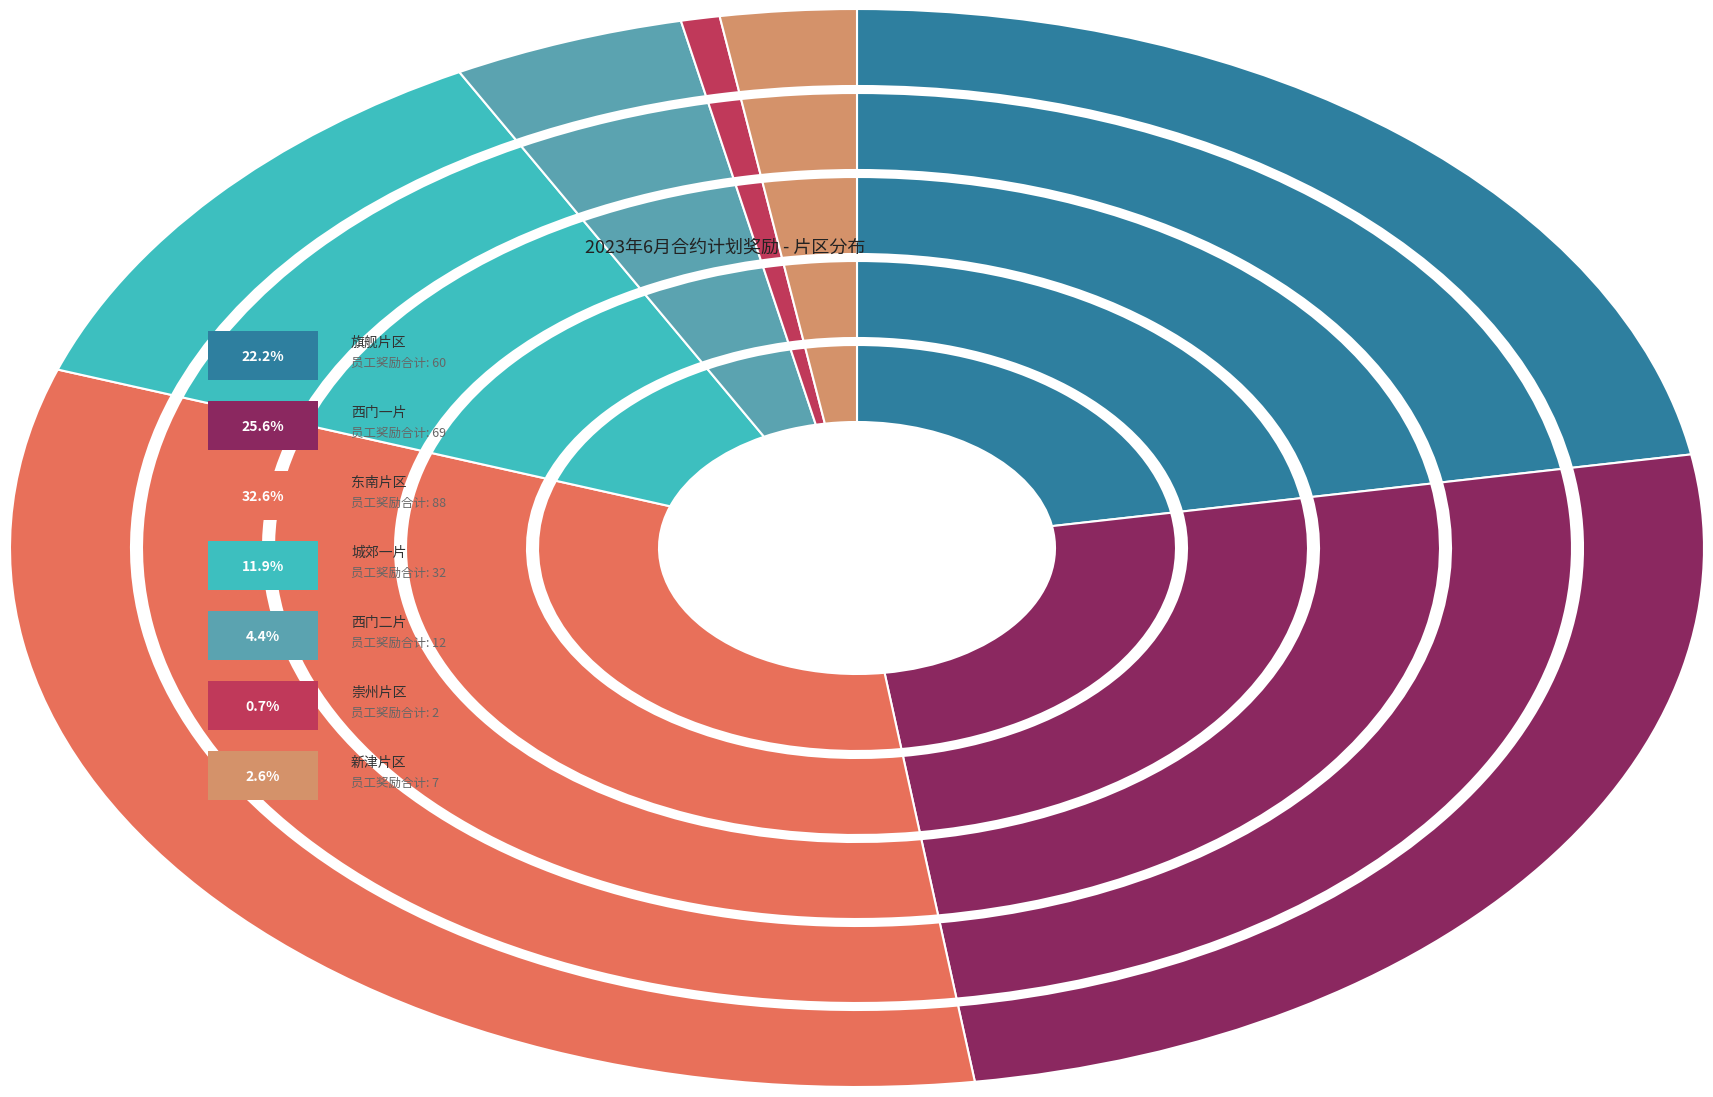

Count the number of slices in the pie.

7